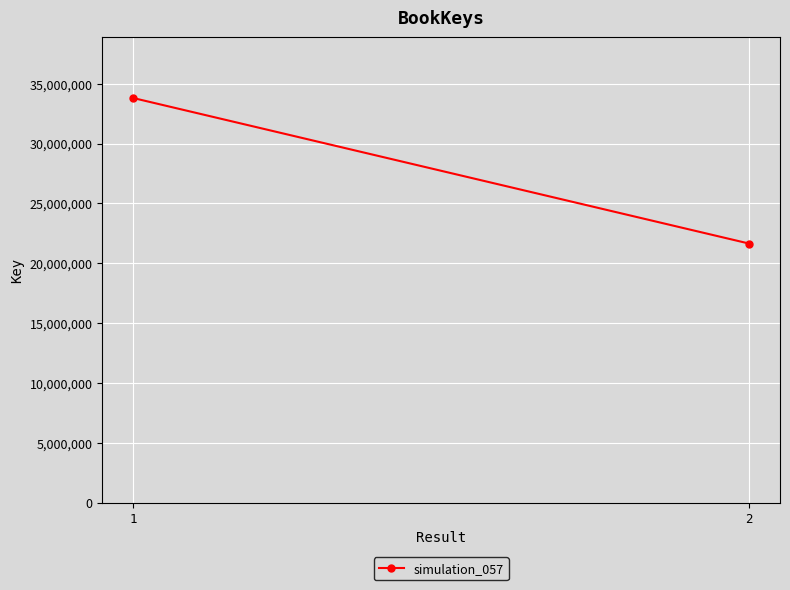

Rank the categories by value from lowest to highest.

2, 1